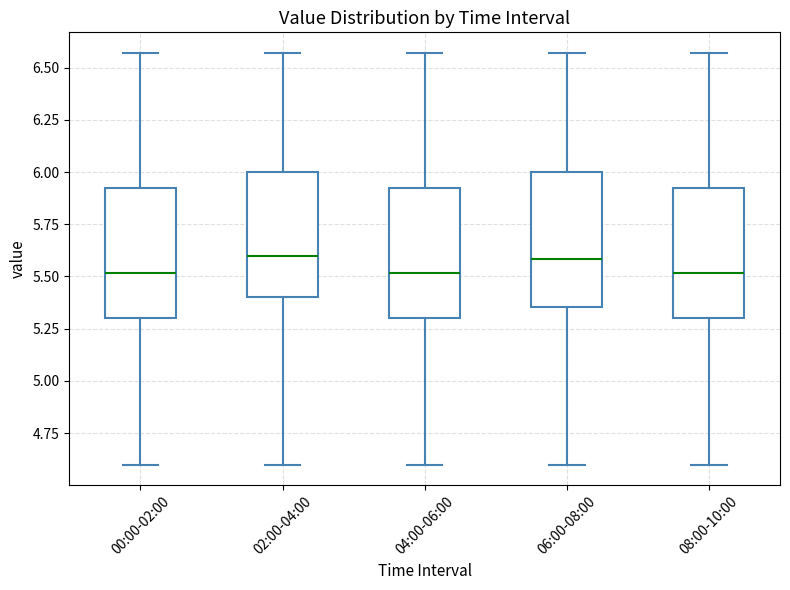

Reading left to right, read every box against the y-axis: the position of its median line, the range the box covers, and the ends of its whiskers. The values are not printed on the chart, so give them approximately, as read against the axis.

00:00-02:00: median 5.50, box 5.30 to 5.95, whiskers 4.60 to 6.55
02:00-04:00: median 5.60, box 5.40 to 6.00, whiskers 4.60 to 6.55
04:00-06:00: median 5.50, box 5.30 to 5.95, whiskers 4.60 to 6.55
06:00-08:00: median 5.60, box 5.35 to 6.00, whiskers 4.60 to 6.55
08:00-10:00: median 5.50, box 5.30 to 5.95, whiskers 4.60 to 6.55